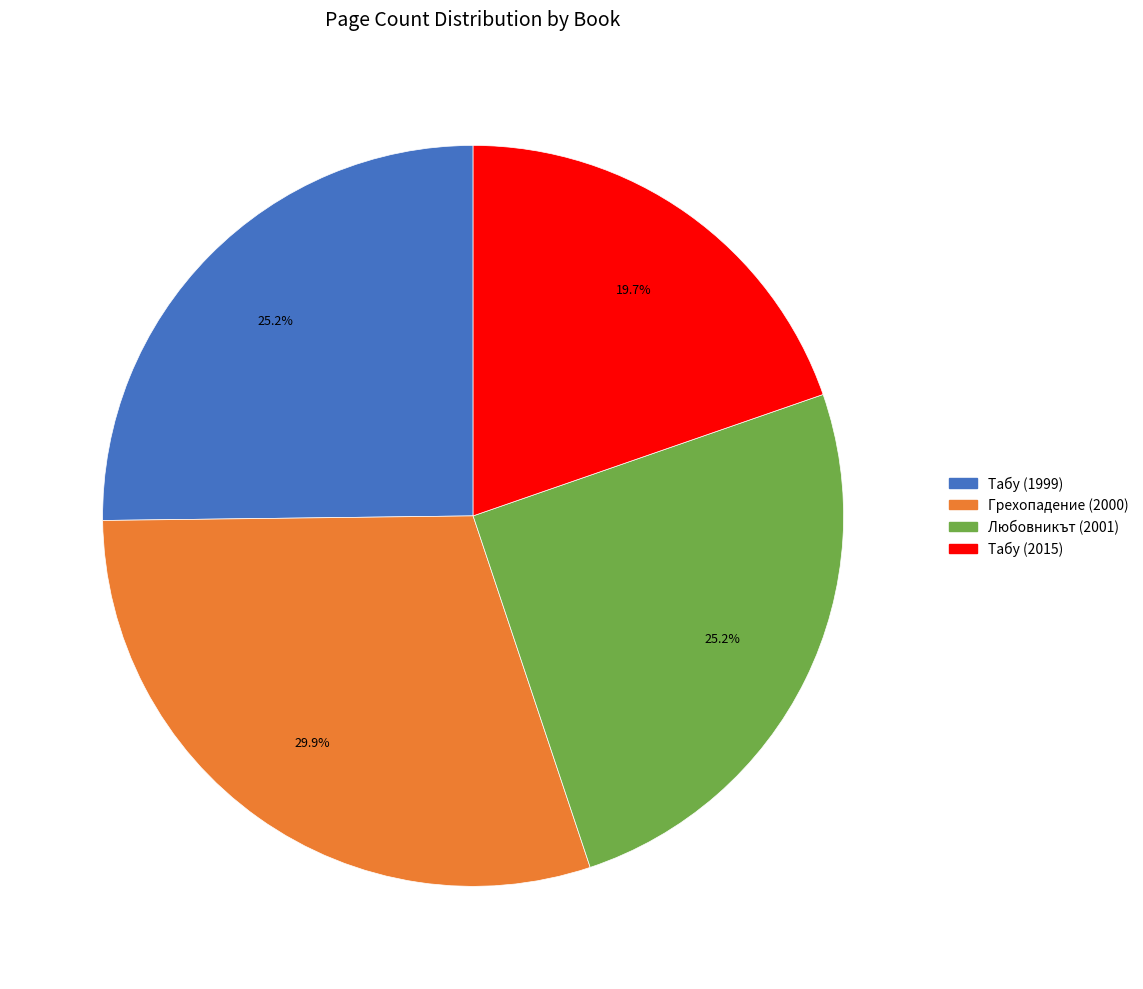

Does Табу (2015) represent more than half of the total?

No